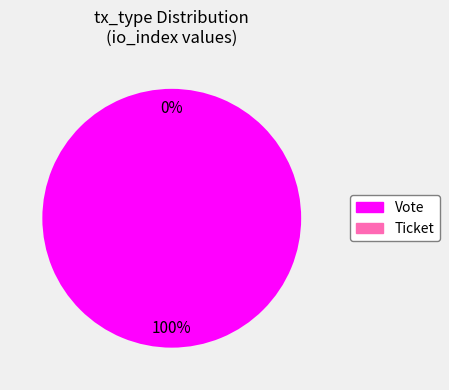

To the nearest percent, what percentage of the pie is Vote?

100%